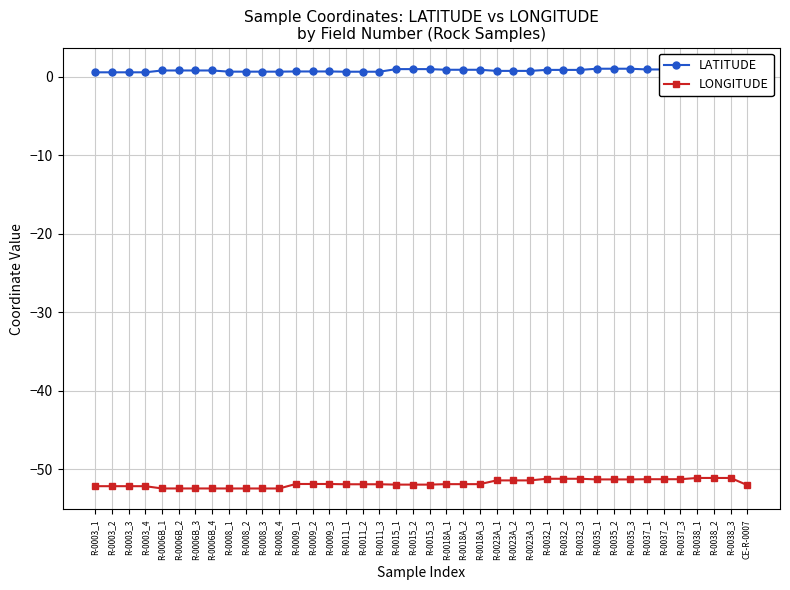

What is the difference between the maximum and minimum values in the LATITUDE series?

0.5